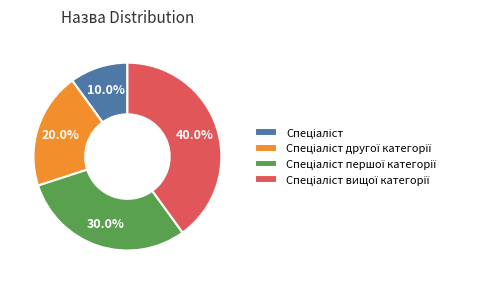

Is there any slice that represents more than half of the pie?

No